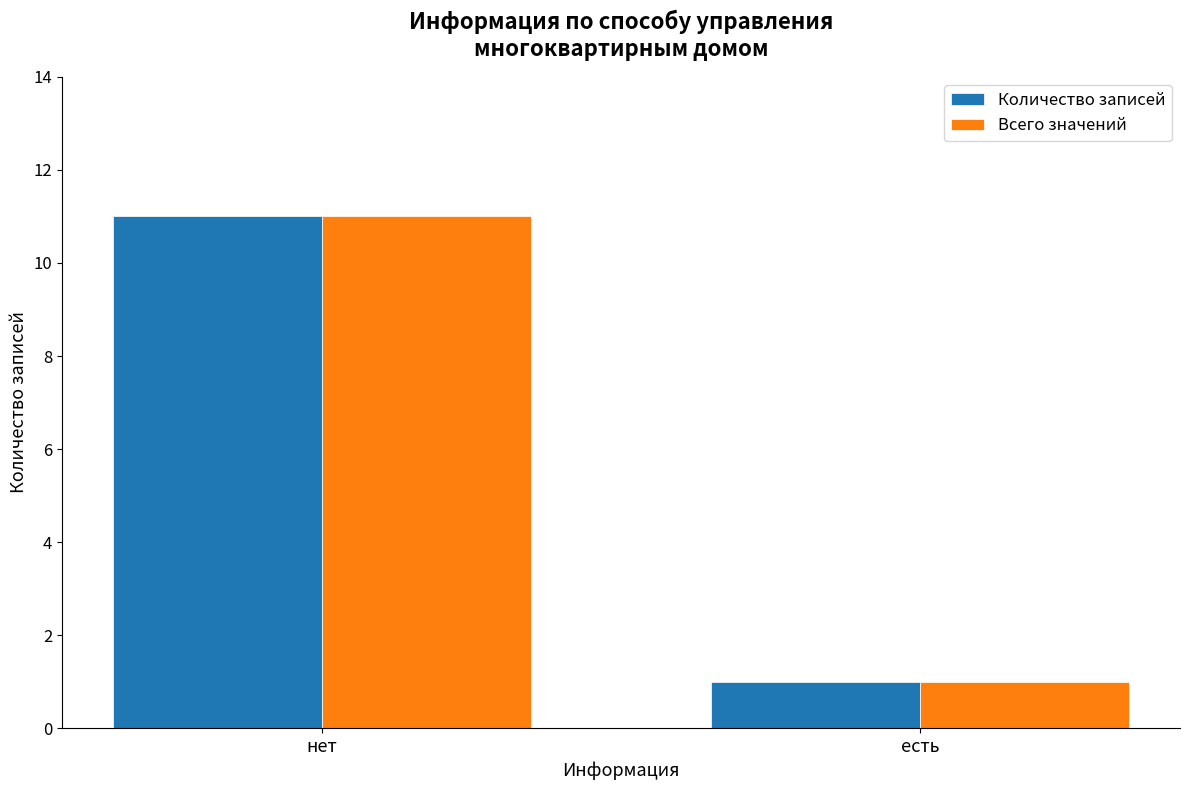

Reading left to right, list all the values displayed in this chart.

Количество записей: 11	1
Всего значений: 11	1